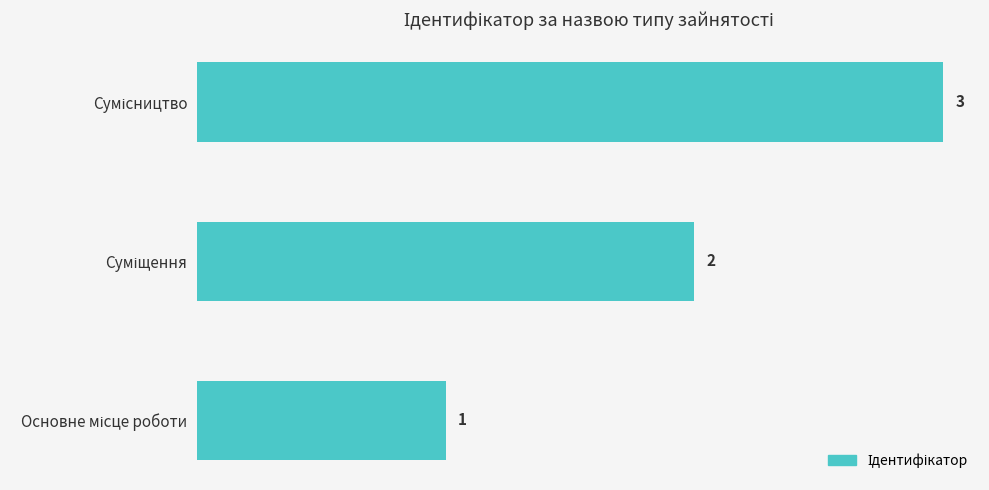

What is the maximum value shown in the chart?

3